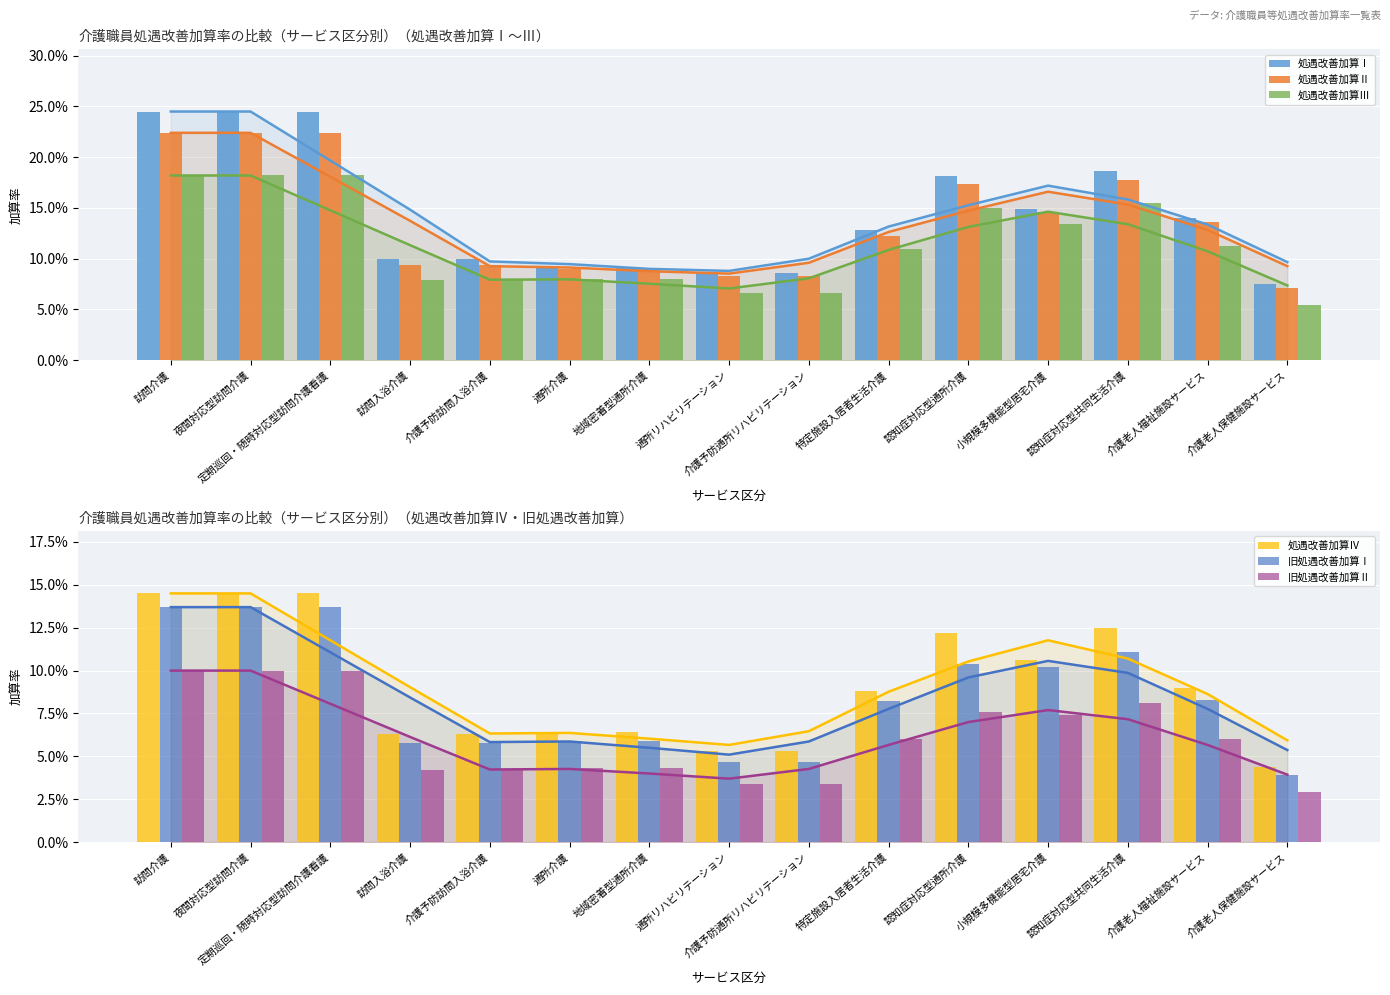

The value of 処遇改善加算Ⅱ at 介護老人福祉施設サービス is 0.1. True or false?

True